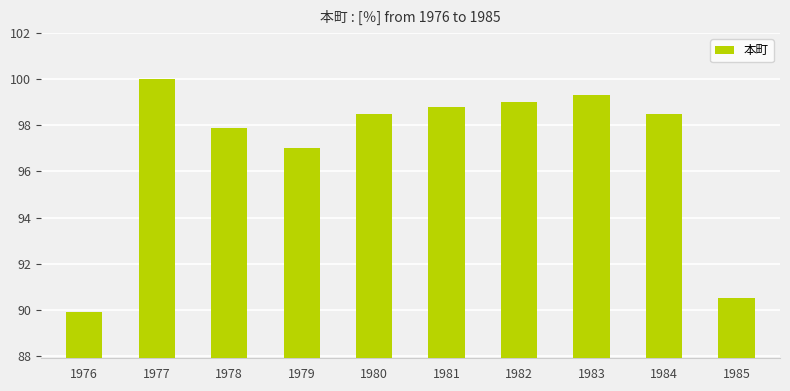

What is the value of the 7th bar from the left?

99.0